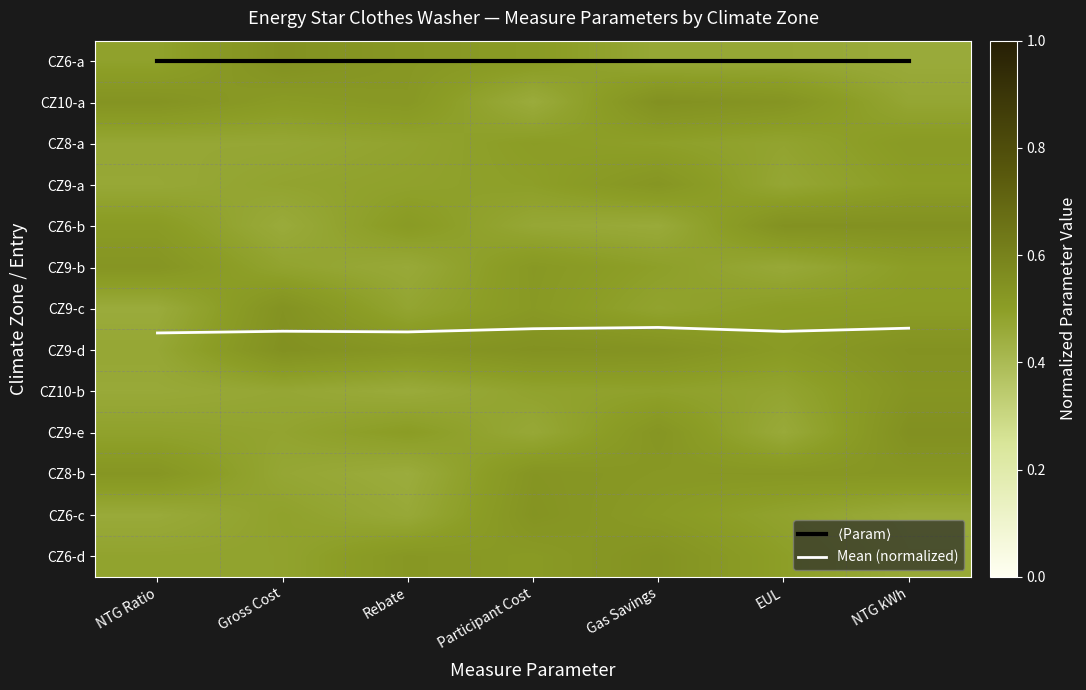

At which category is the sum across all series the highest?

Gas Savings